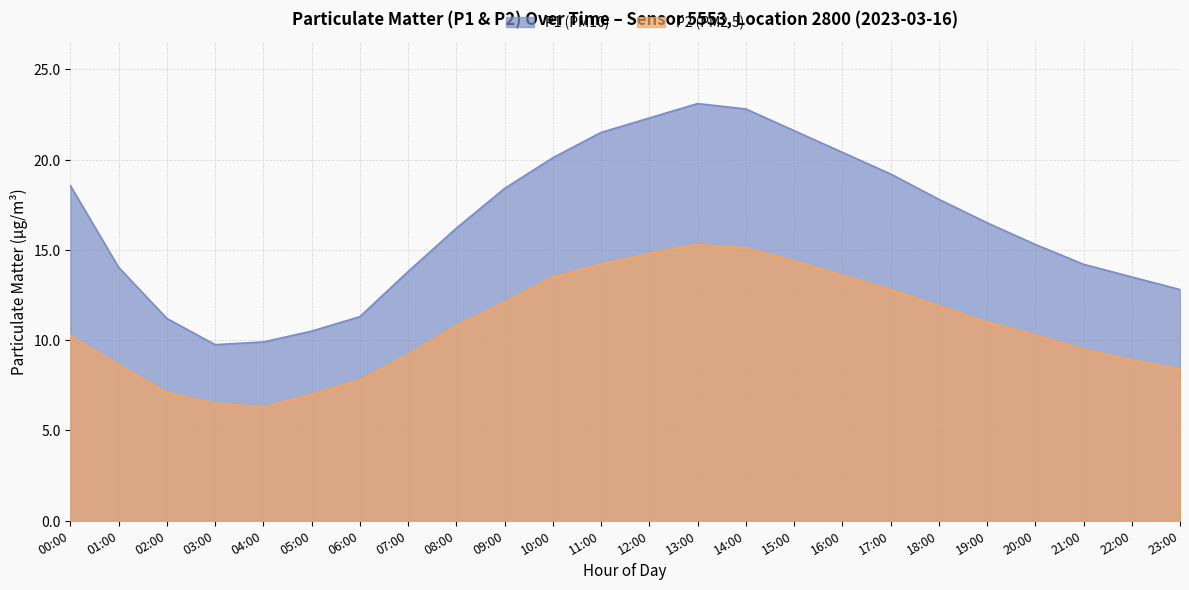

Which series changed the most between 10:00 and 23:00?

P1 (PM10)